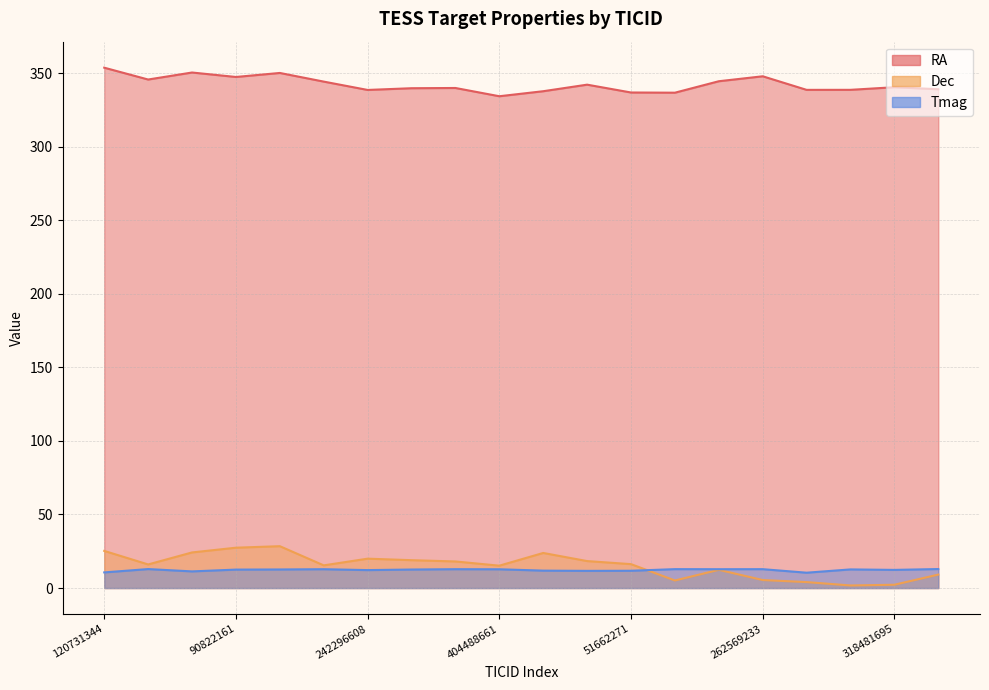

What is the difference between the second highest and minimum values in the Dec series?

25.7